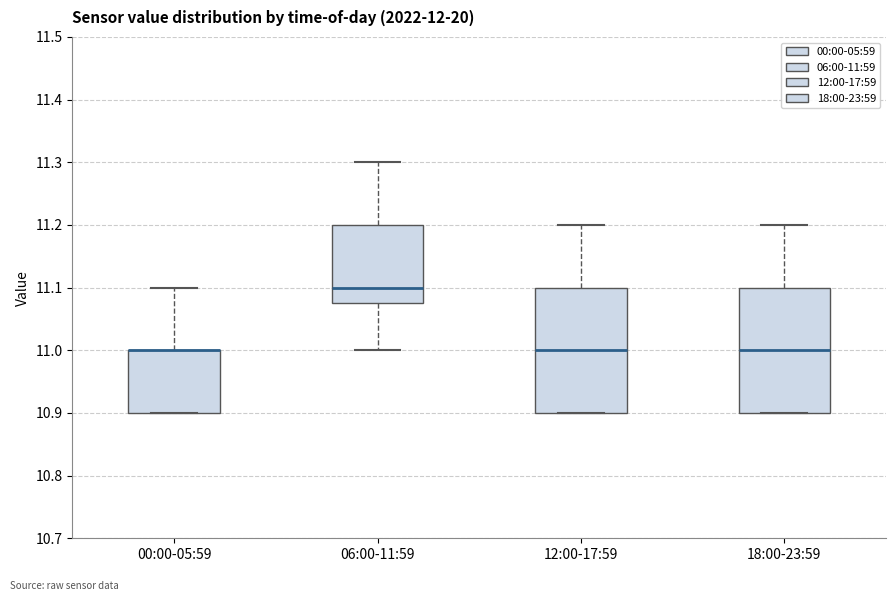

Reading left to right, transcribe this box plot: for each box, give where its median line is, the range the box spans, and where its two whiskers end, as read against the y-axis. The values are not printed on the chart, so give them approximately, as read against the axis.

00:00-05:59: median 11.00 (drawn on the box's upper edge), box 10.90 to 11.00, whiskers 10.90 to 11.10
06:00-11:59: median 11.10, box 11.08 to 11.20, whiskers 11.00 to 11.30
12:00-17:59: median 11.00, box 10.90 to 11.10, whiskers 10.90 to 11.20
18:00-23:59: median 11.00, box 10.90 to 11.10, whiskers 10.90 to 11.20